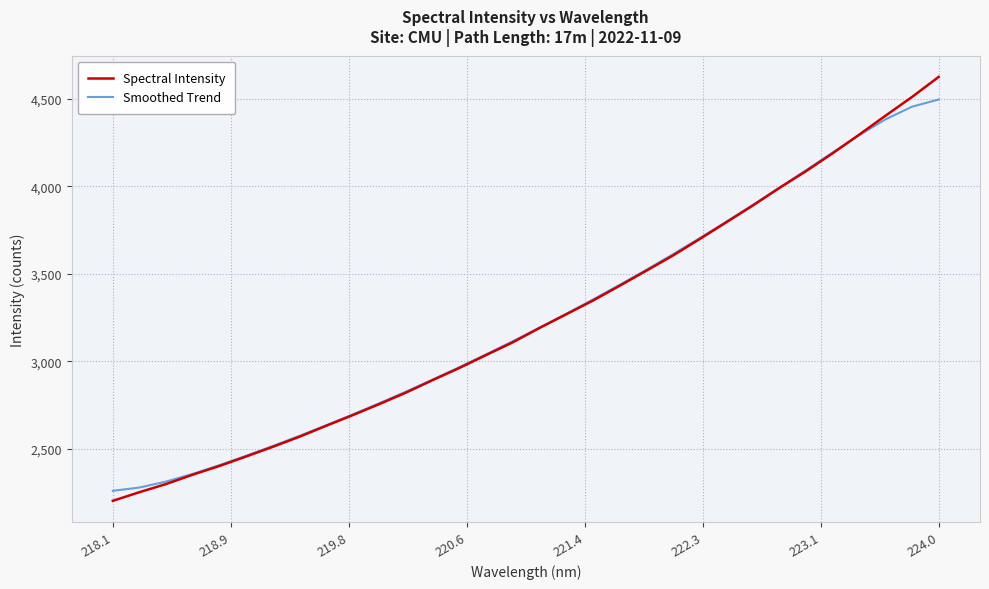

What is the highest value of the Smoothed Trend series?

4495.0